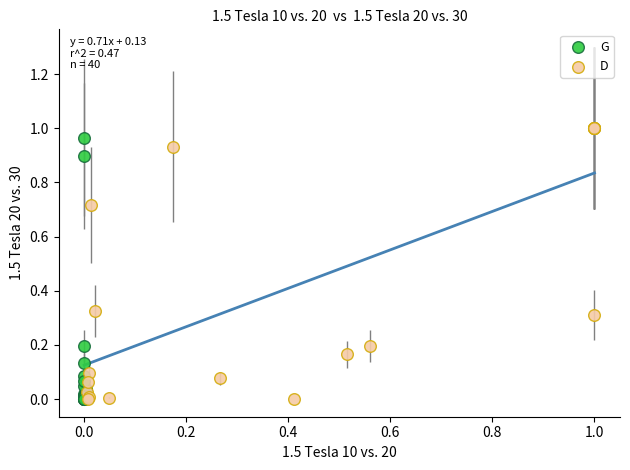

What are all the series names shown in the legend?

G, D